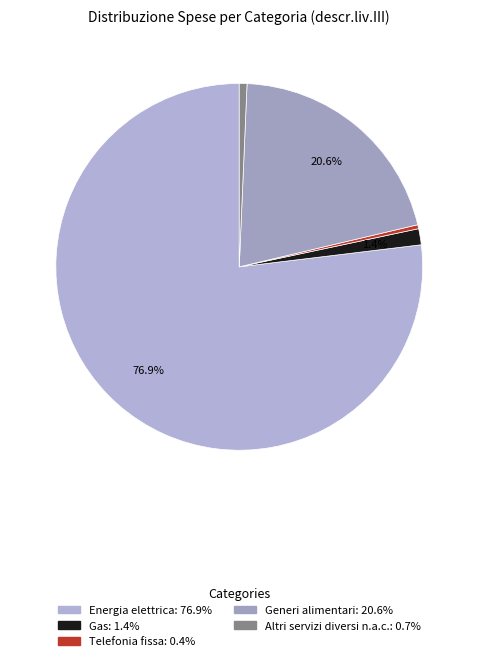

To the nearest percent, what is the combined percentage of Gas and Telefonia fissa?

2%